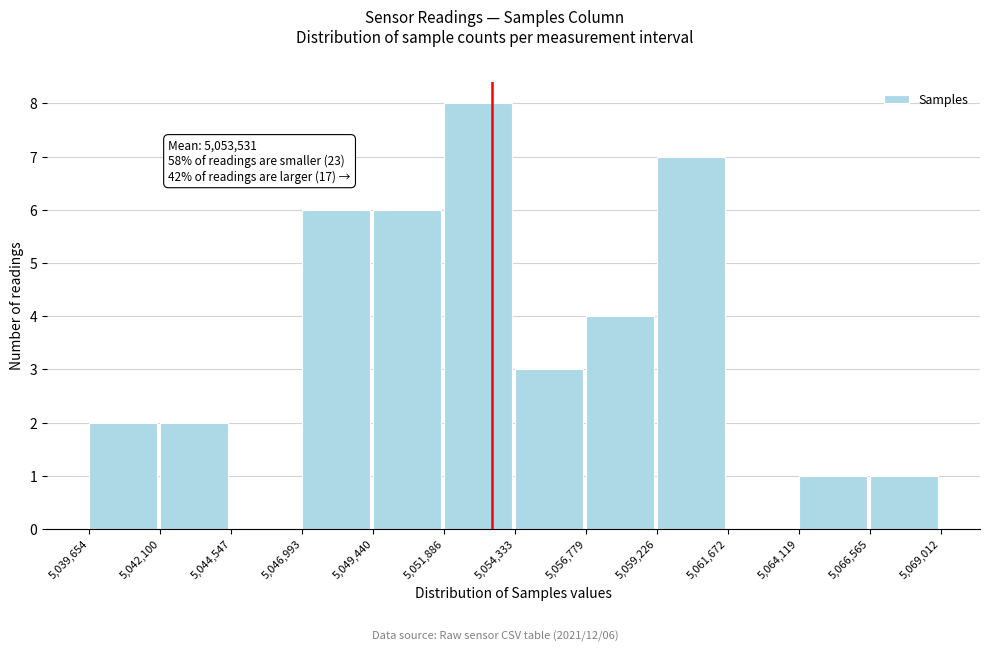

Over which range of the x-axis is the bar tallest?

5,051,886 to 5,054,333